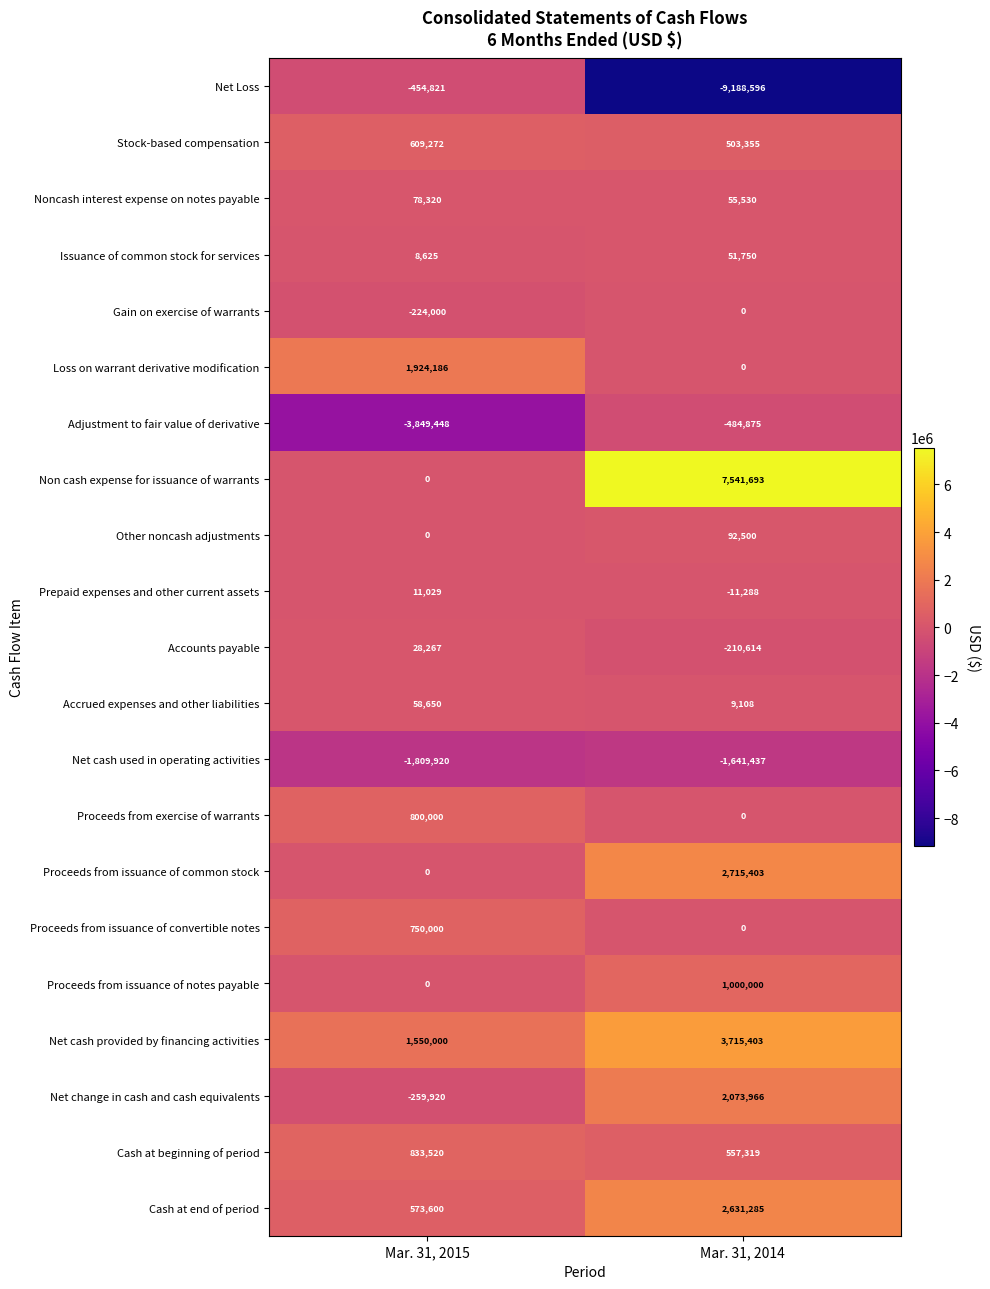

The Net cash used in operating activities series shows -1809920 at Mar. 31, 2015. True or false?

True